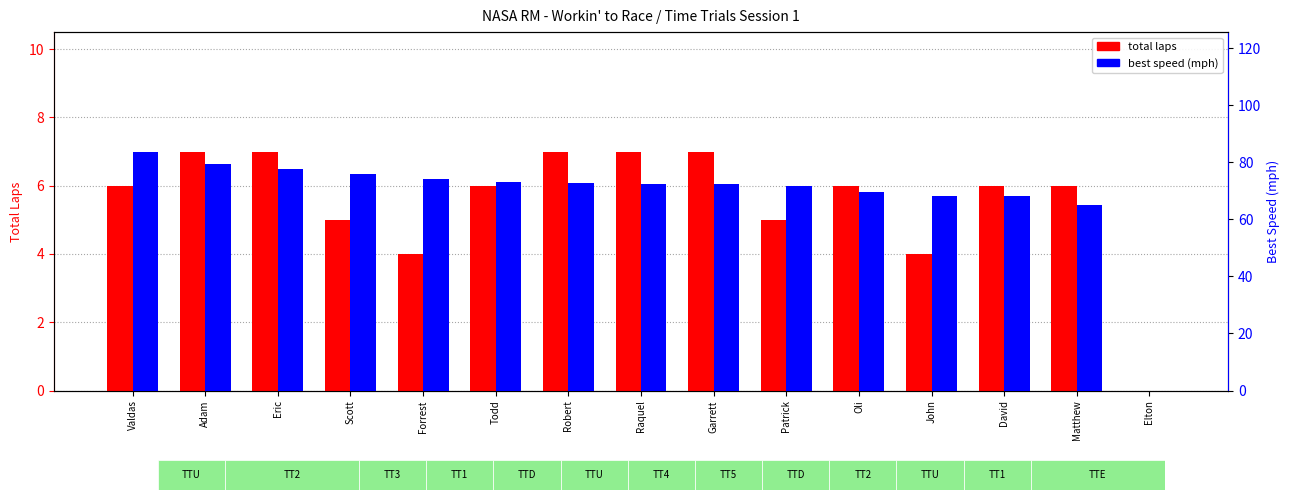

What is the sum of all best speed (mph) values?

1024.7